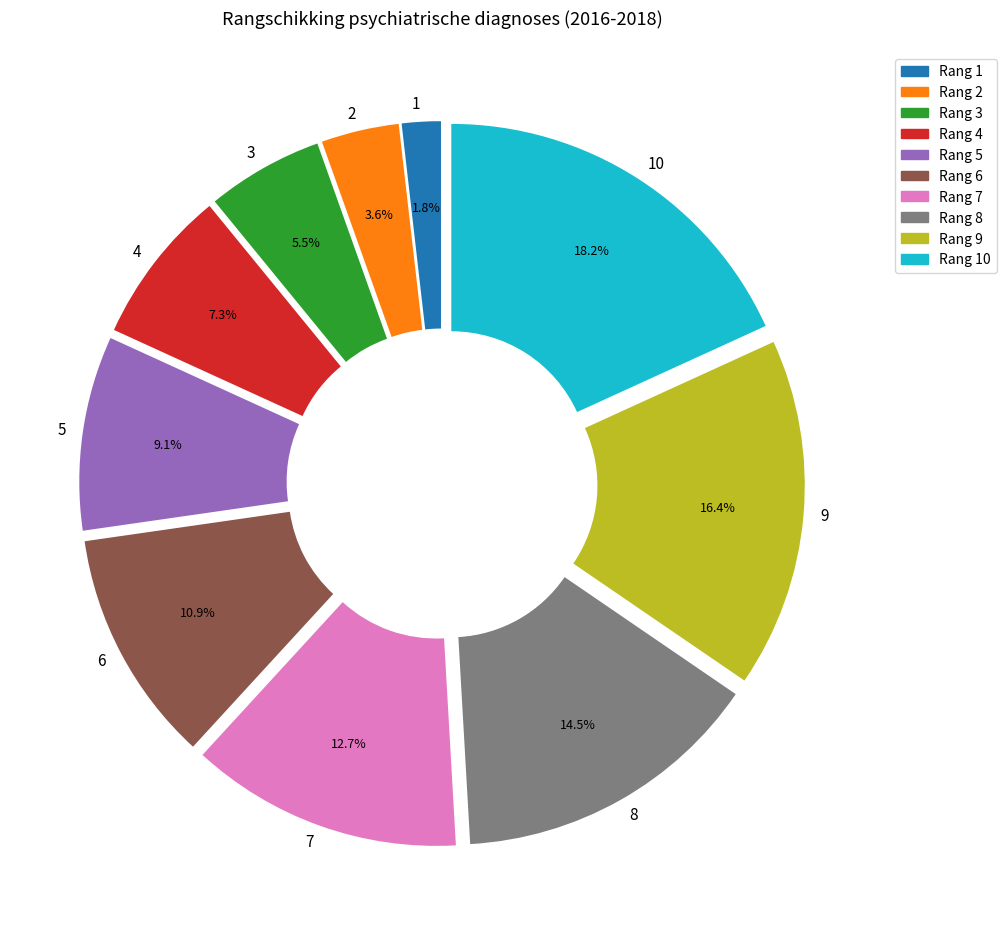

True or false: 5 accounts for 18% of the total.

False